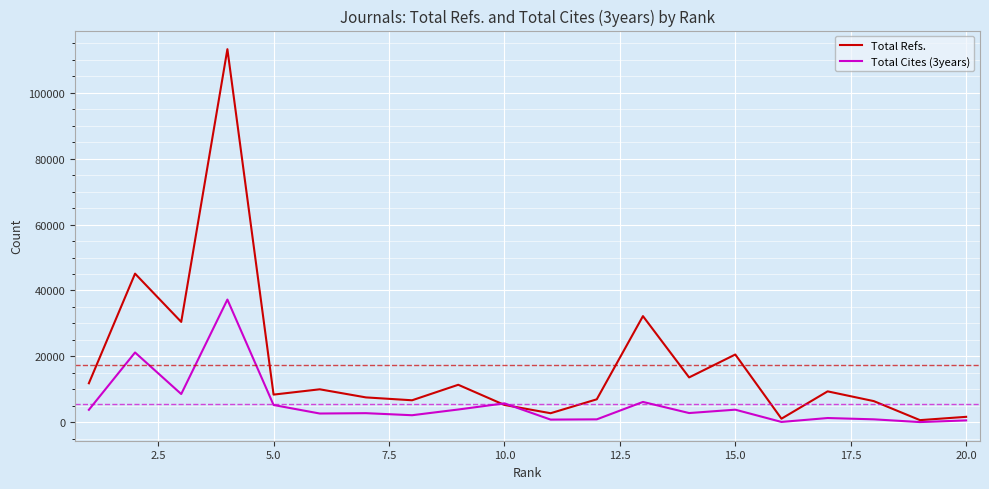

Which series has the largest range (max minus min)?

Total Refs.